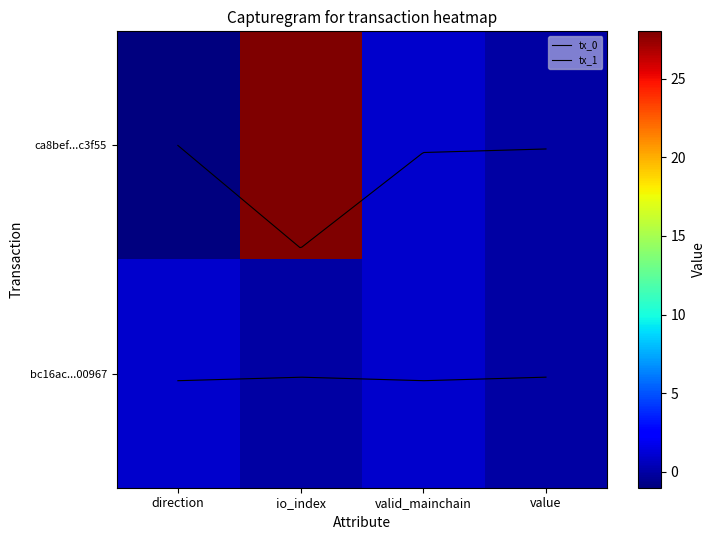

How many data points does each series have?

4